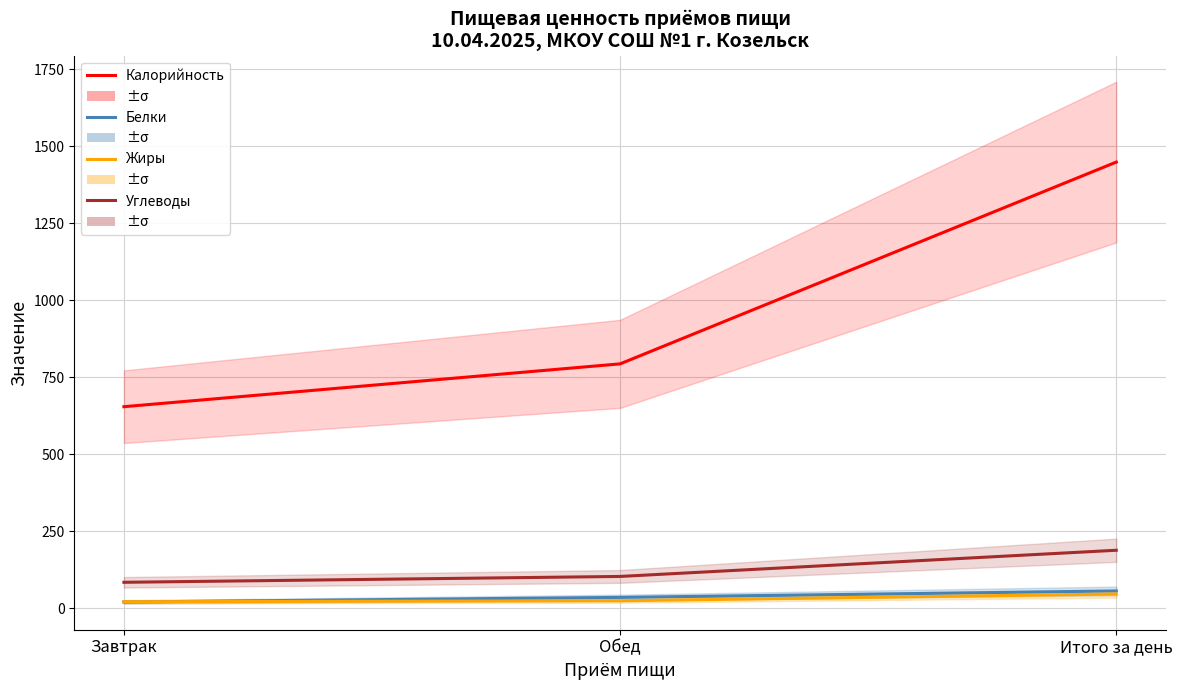

How many distinct data groups are displayed?

4